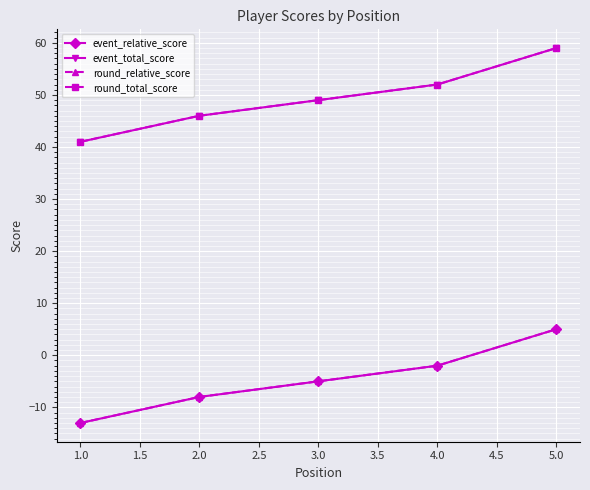

True or false: event_relative_score has more than 1 points higher than both neighbors.

False